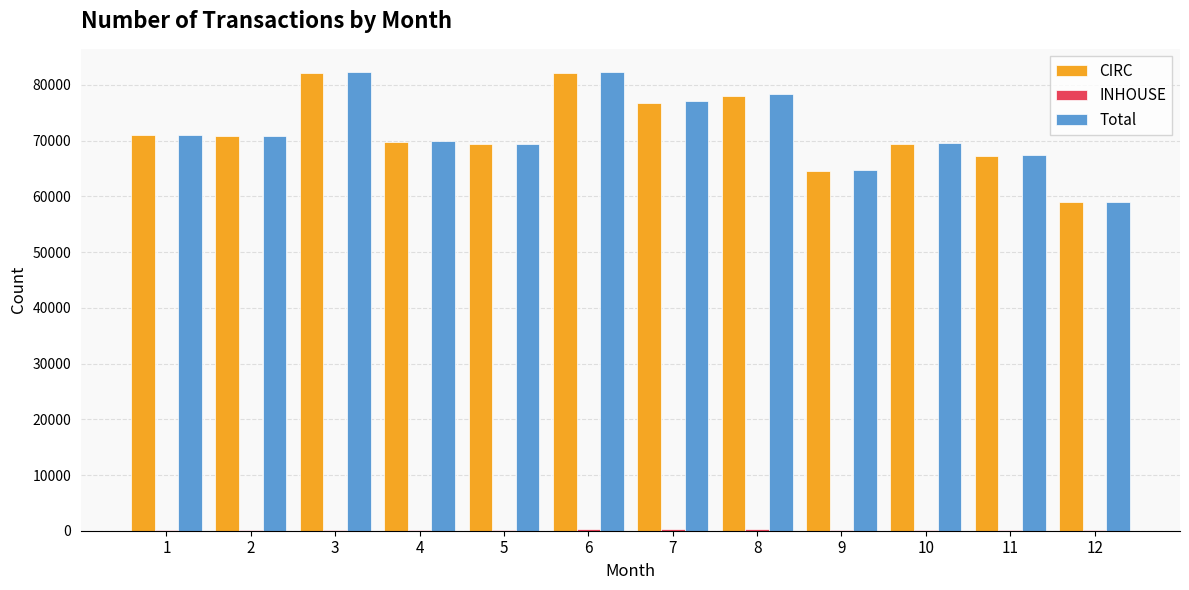

How many categories are shown in the chart?

12